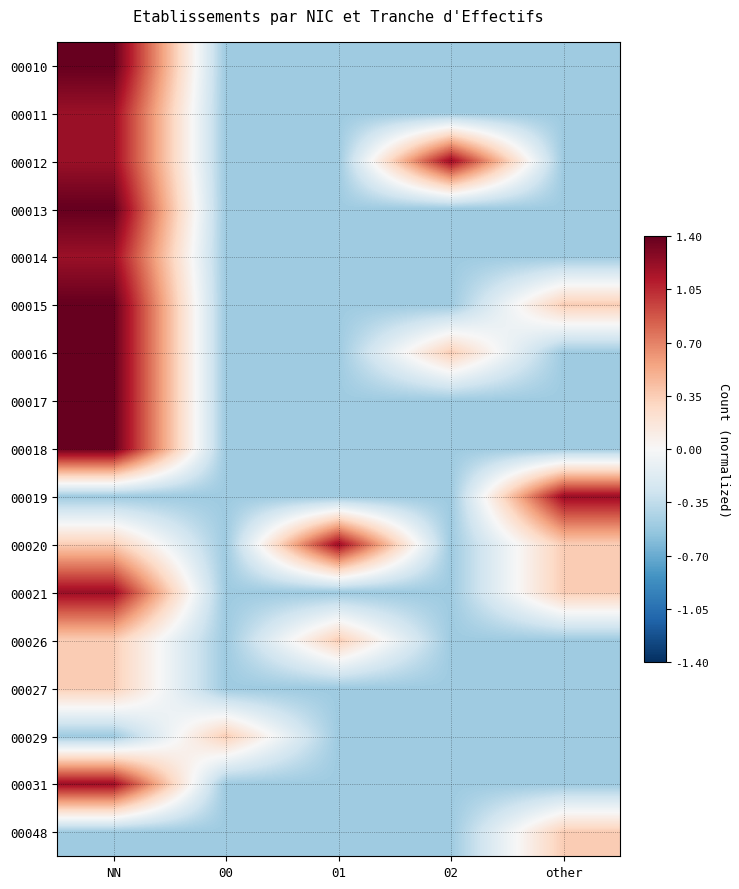

Reading right to left, extract all data points from this chart.

00010: other=-0.5	02=-0.5	01=-0.5	00=-0.5	NN=1.4
00011: other=-0.5	02=-0.5	01=-0.5	00=-0.5	NN=1.2
00012: other=-0.5	02=1.2	01=-0.5	00=-0.5	NN=1.2
00013: other=-0.5	02=-0.5	01=-0.5	00=-0.5	NN=1.4
00014: other=-0.5	02=-0.5	01=-0.5	00=-0.5	NN=1.2
00015: other=0.4	02=-0.5	01=-0.5	00=-0.5	NN=1.4
00016: other=-0.5	02=0.4	01=-0.5	00=-0.5	NN=1.4
00017: other=-0.5	02=-0.5	01=-0.5	00=-0.5	NN=1.4
00018: other=-0.5	02=-0.5	01=-0.5	00=-0.5	NN=1.4
00019: other=1.2	02=-0.5	01=-0.5	00=-0.5	NN=-0.5
00020: other=0.4	02=-0.5	01=1.2	00=-0.5	NN=0.4
00021: other=0.4	02=-0.5	01=-0.5	00=-0.5	NN=1.2
00026: other=-0.5	02=-0.5	01=0.4	00=-0.5	NN=0.4
00027: other=-0.5	02=-0.5	01=-0.5	00=-0.5	NN=0.4
00029: other=-0.5	02=-0.5	01=-0.5	00=0.4	NN=-0.5
00031: other=-0.5	02=-0.5	01=-0.5	00=-0.5	NN=1.2
00048: other=0.4	02=-0.5	01=-0.5	00=-0.5	NN=-0.5